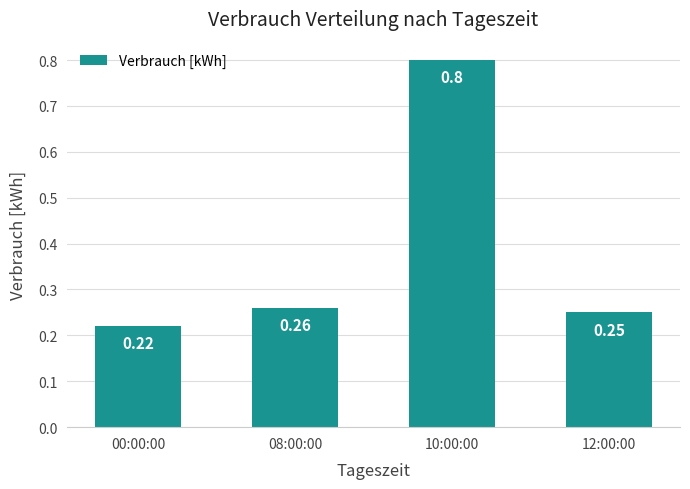

Which label corresponds to the largest value in the chart?

10:00:00